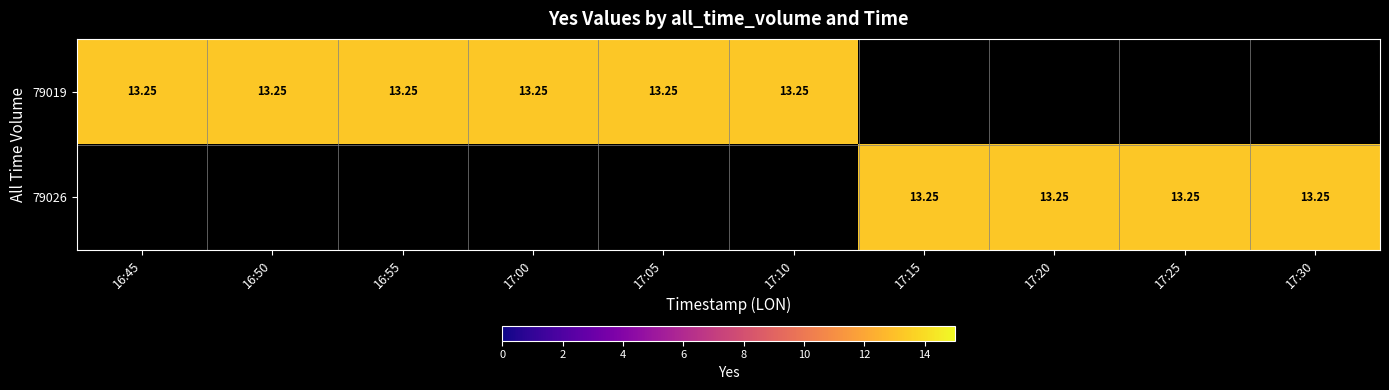

Which series has the widest spread of values?

79019